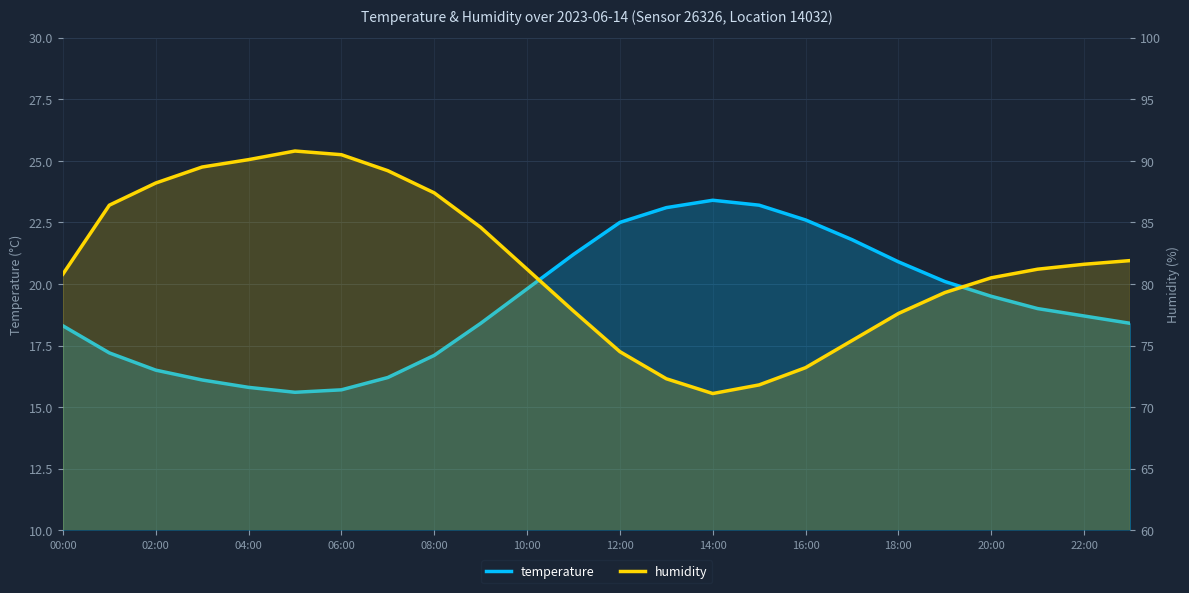

Which series has the widest spread of values?

humidity